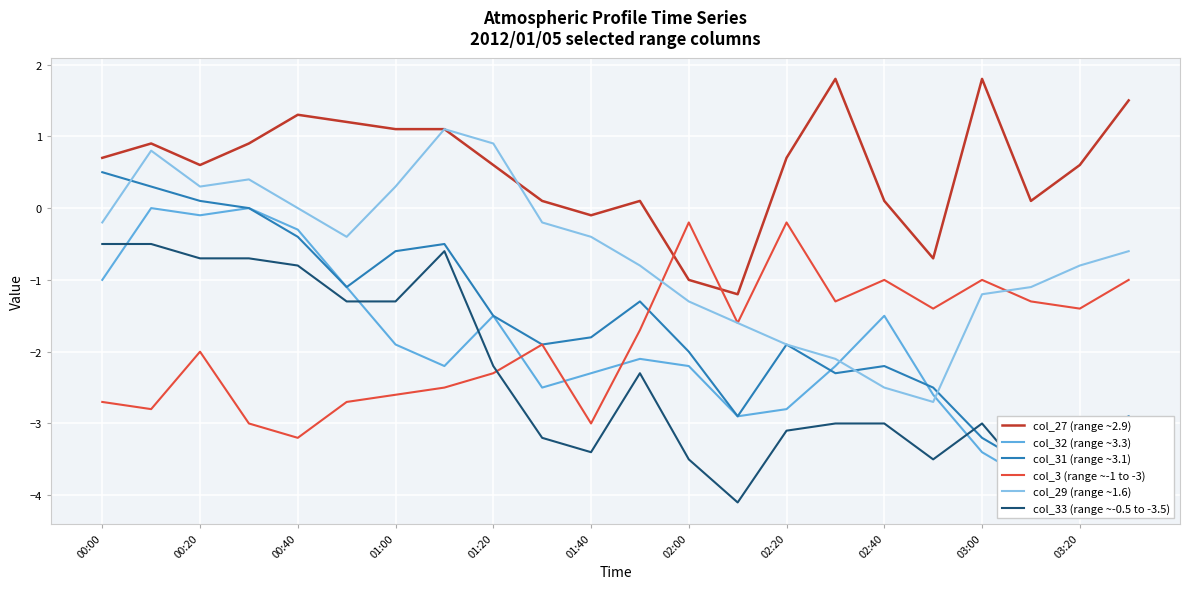

What is the highest value of the col_33 (range ~-0.5 to -3.5) series?

-0.5